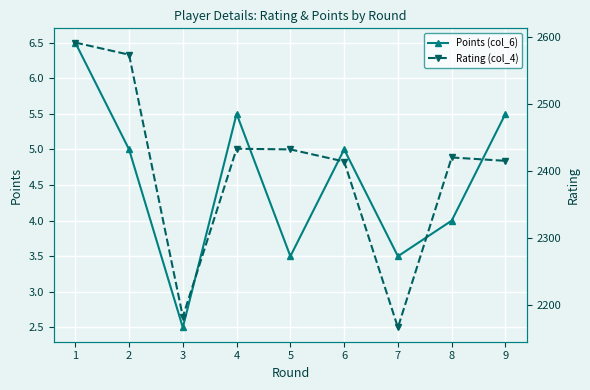

Where is Points (col_6) nearest to the value 4?

8